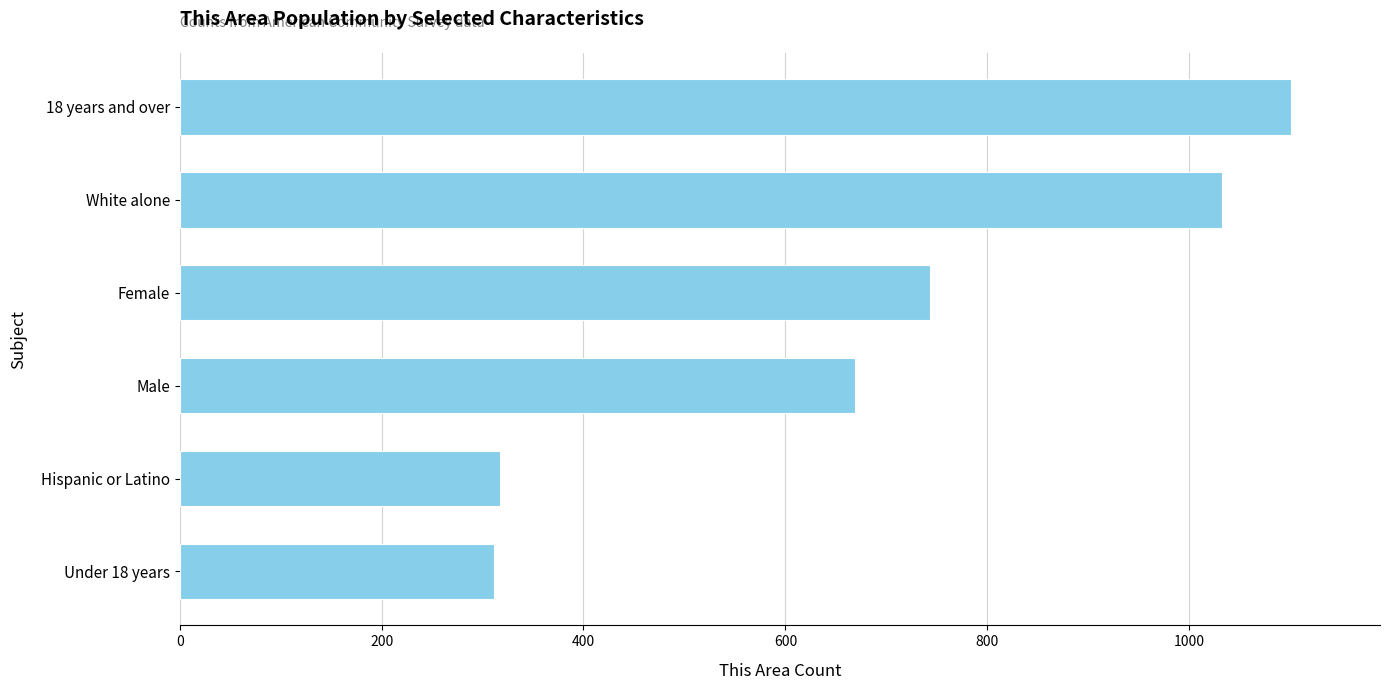

Approximately how many times larger is the value at Under 18 years compared to Male?

0.5